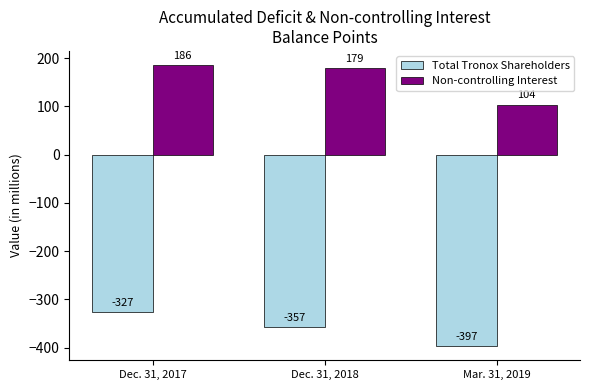

How many bars are there in total?

6